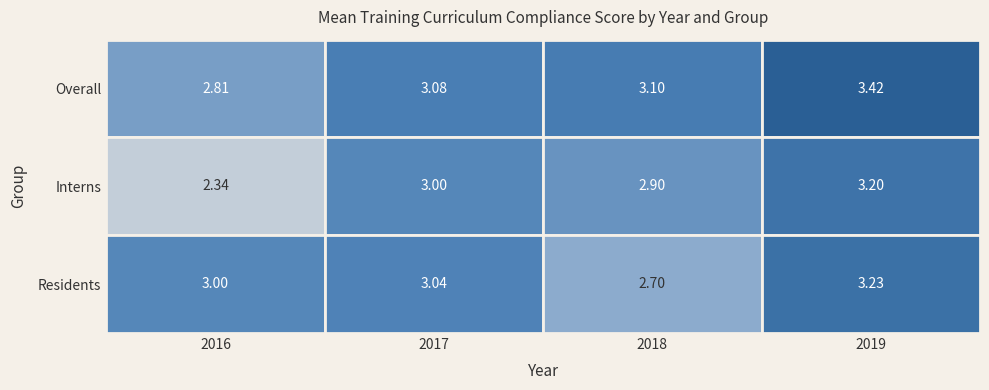

What is the total value across all series at 3?

9.8